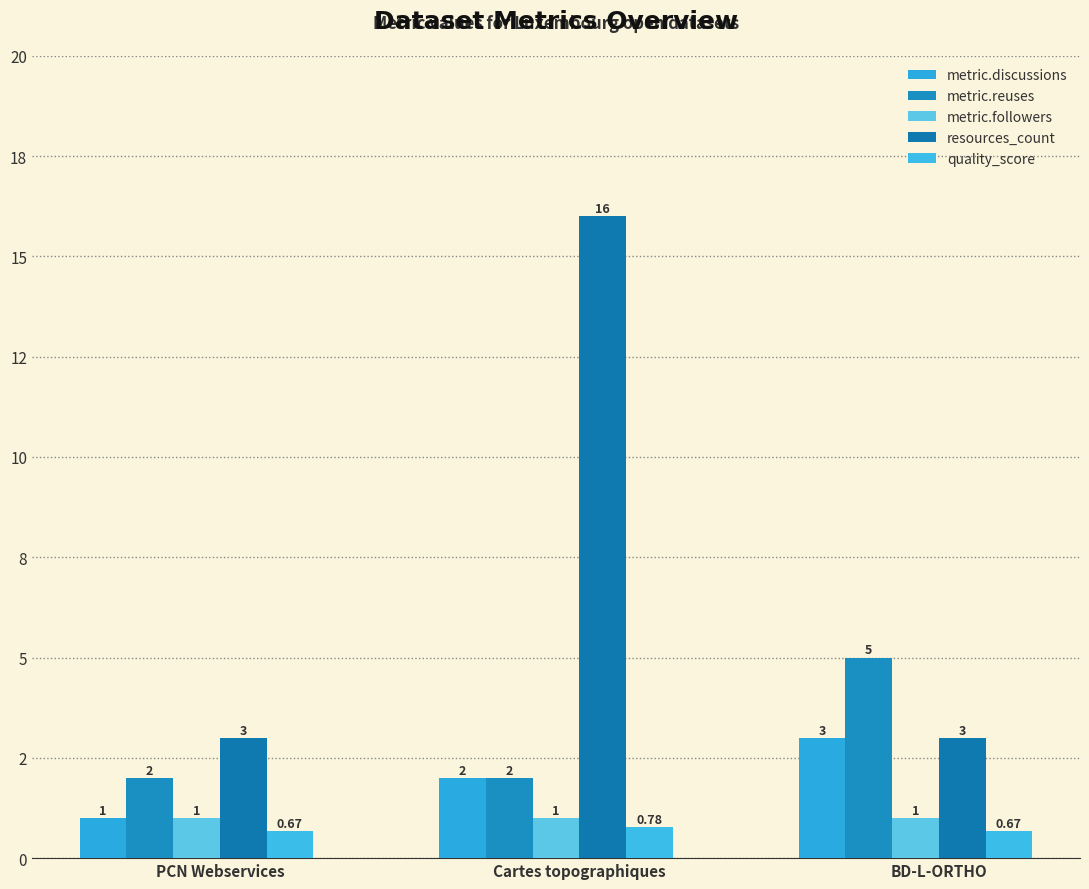

Which category has the highest value in the quality_score series?

Cartes topographiques